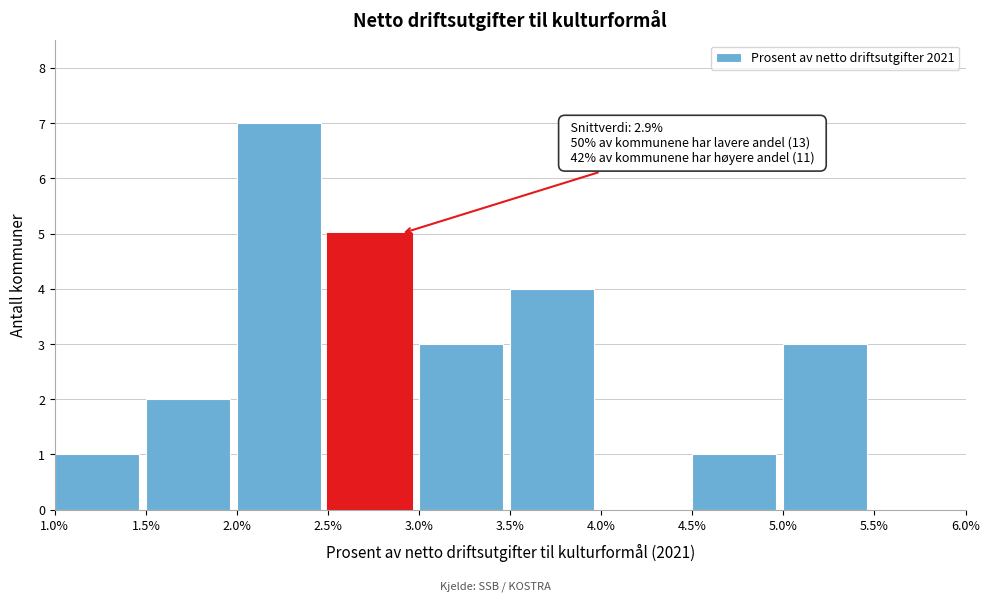

Over which range of the x-axis is the bar tallest?

2.0% to 2.5%